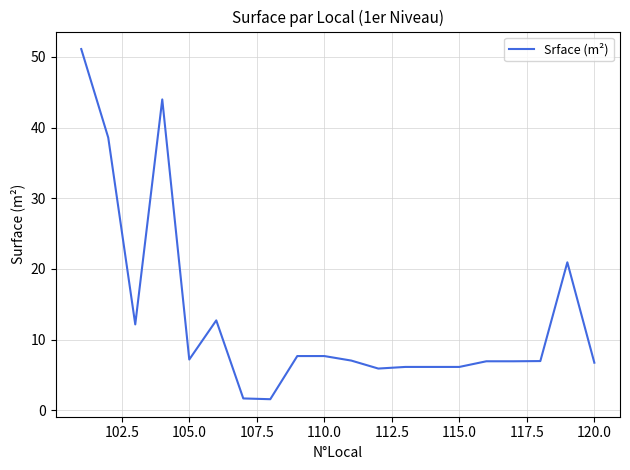

Does the chart display data point markers on the line(s)?

No